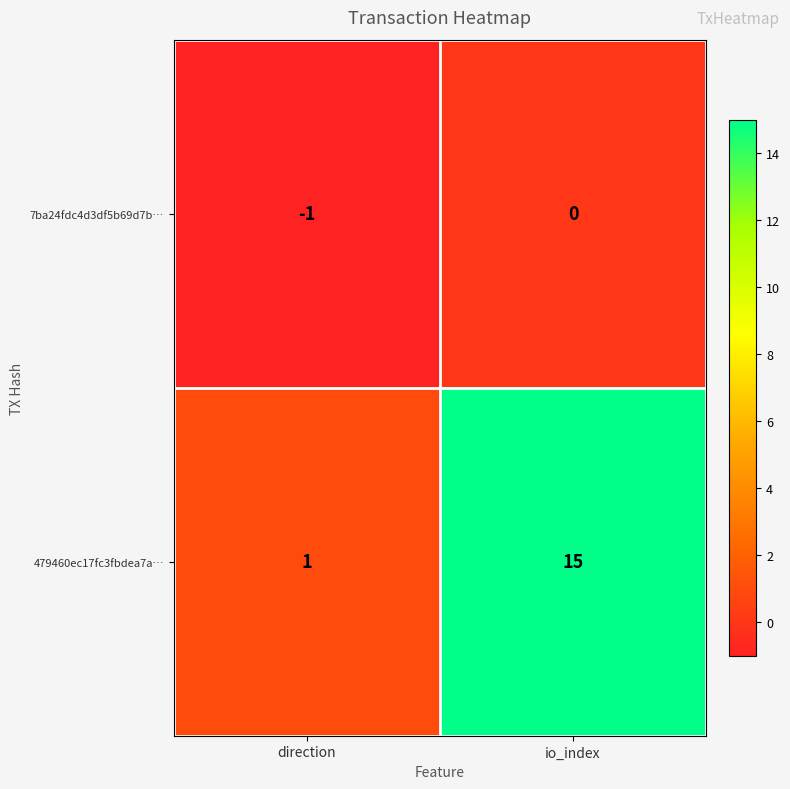

List the series in order of their peak value, lowest first.

7ba24fdc4d3df5b69d7b…, 479460ec17fc3fbdea7a…